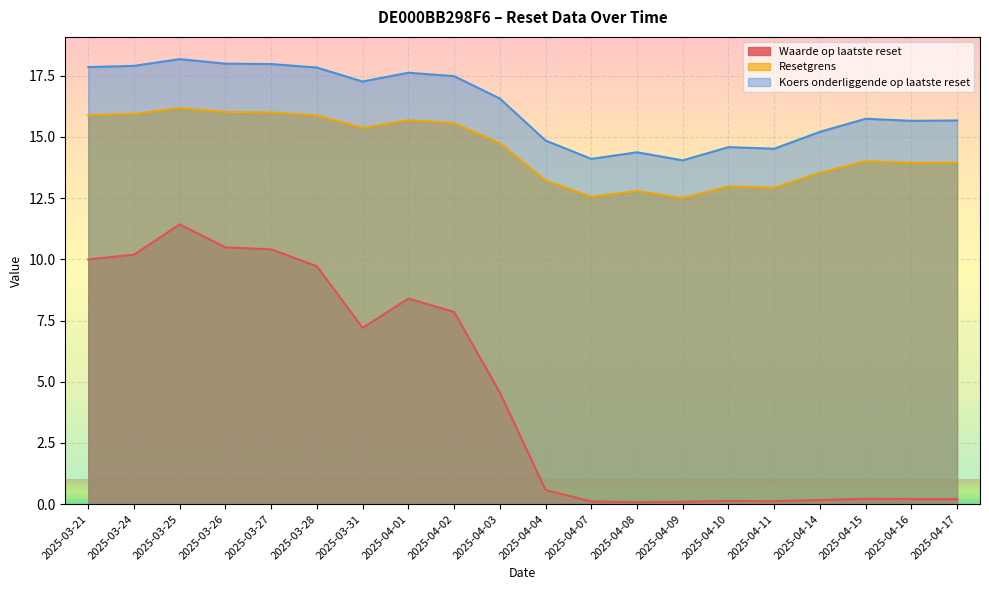

Which has a higher value, 2025-04-03 or 2025-04-02?

2025-04-02